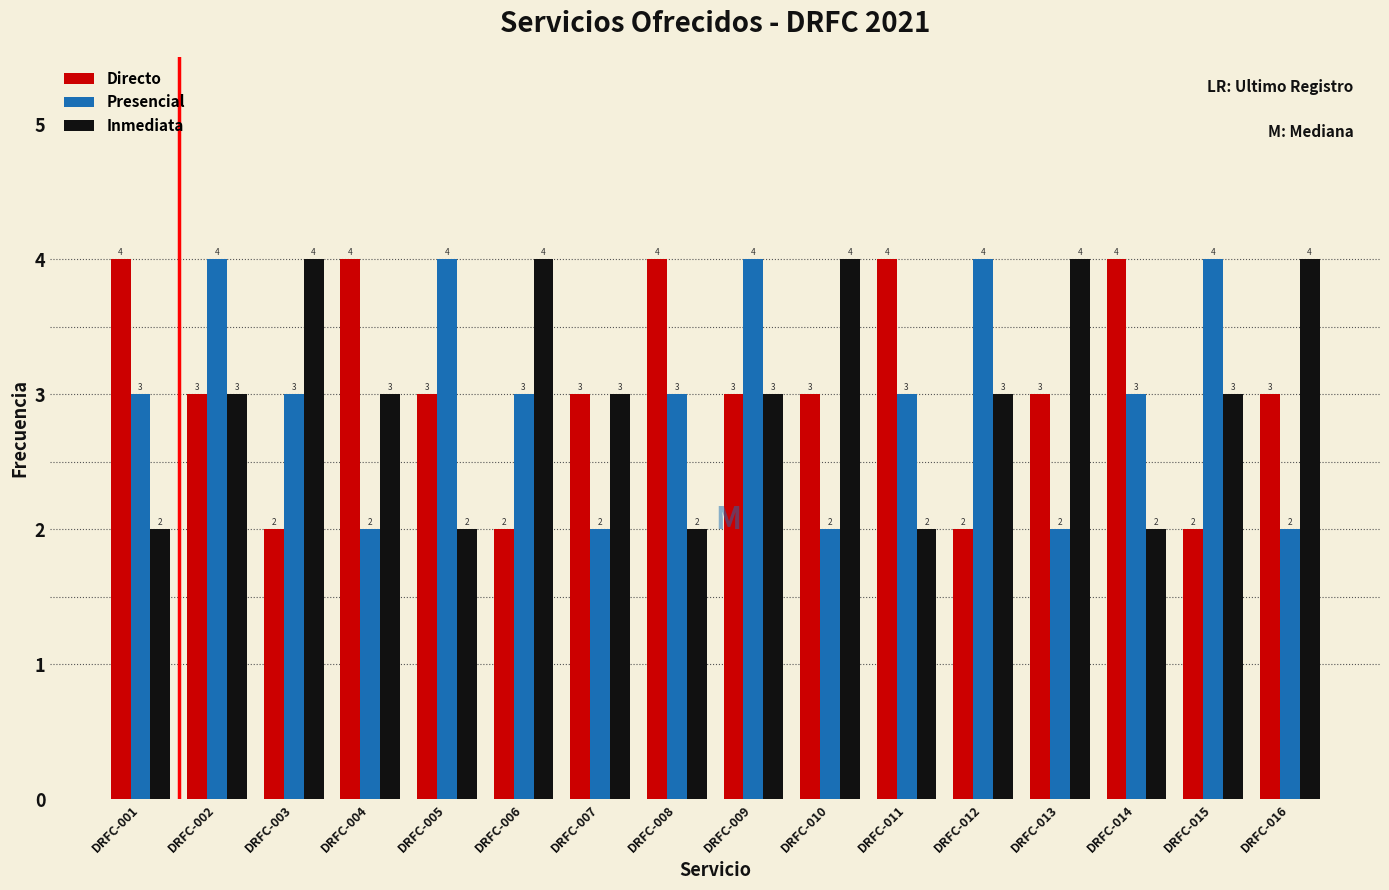

Reading left to right, list all the values displayed in this chart.

Directo: 4	3	2	4	3	2	3	4	3	3	4	2	3	4	2	3
Presencial: 3	4	3	2	4	3	2	3	4	2	3	4	2	3	4	2
Inmediata: 2	3	4	3	2	4	3	2	3	4	2	3	4	2	3	4